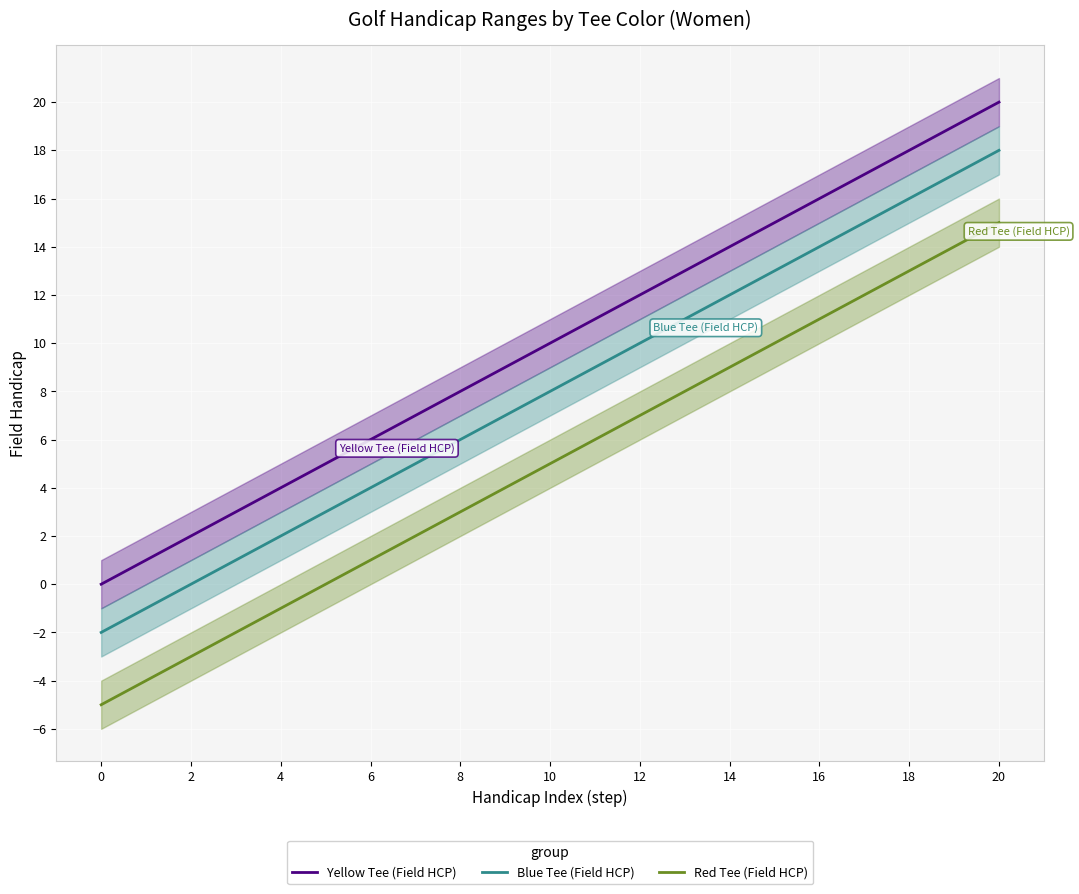

What is the label of the 5th point from the right?

16